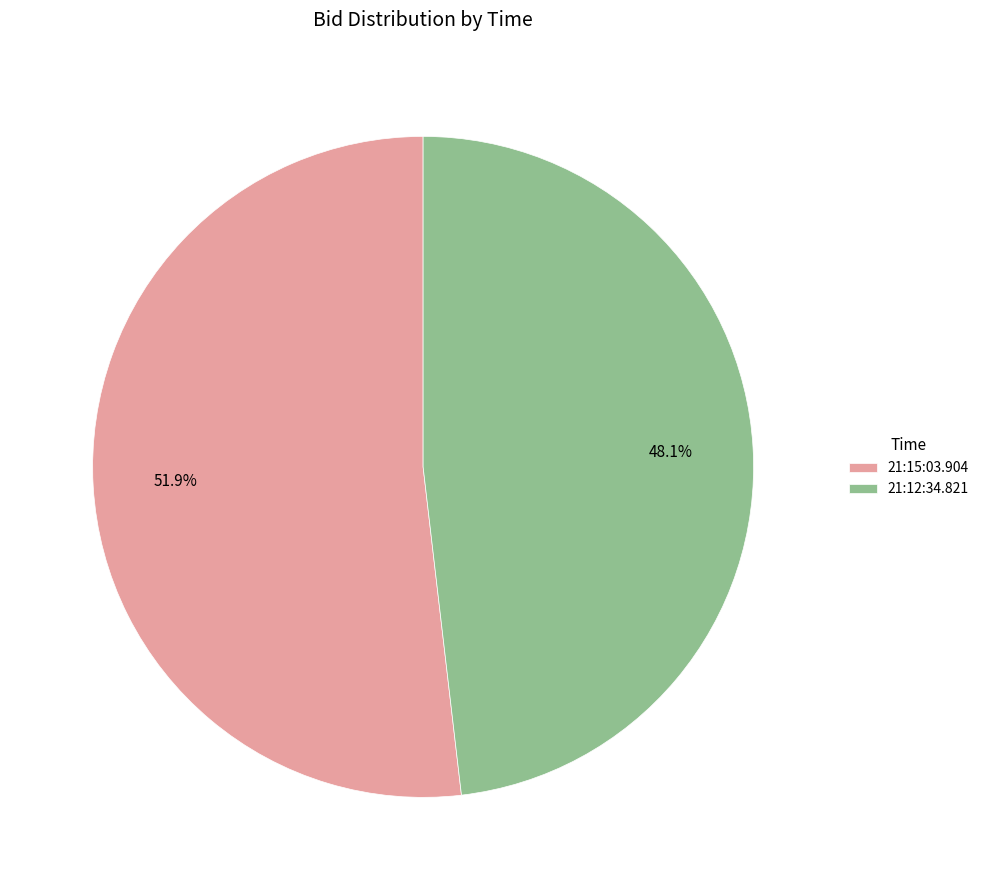

What is the largest slice in the pie chart?

21:15:03.904